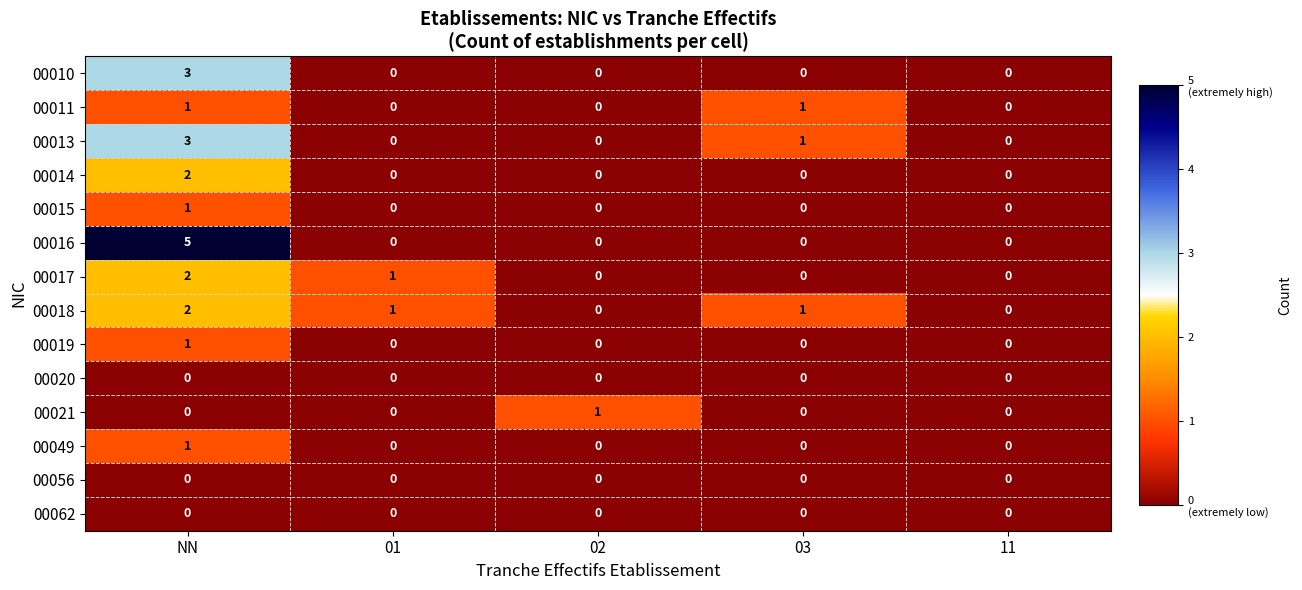

How many data points does each series have?

5